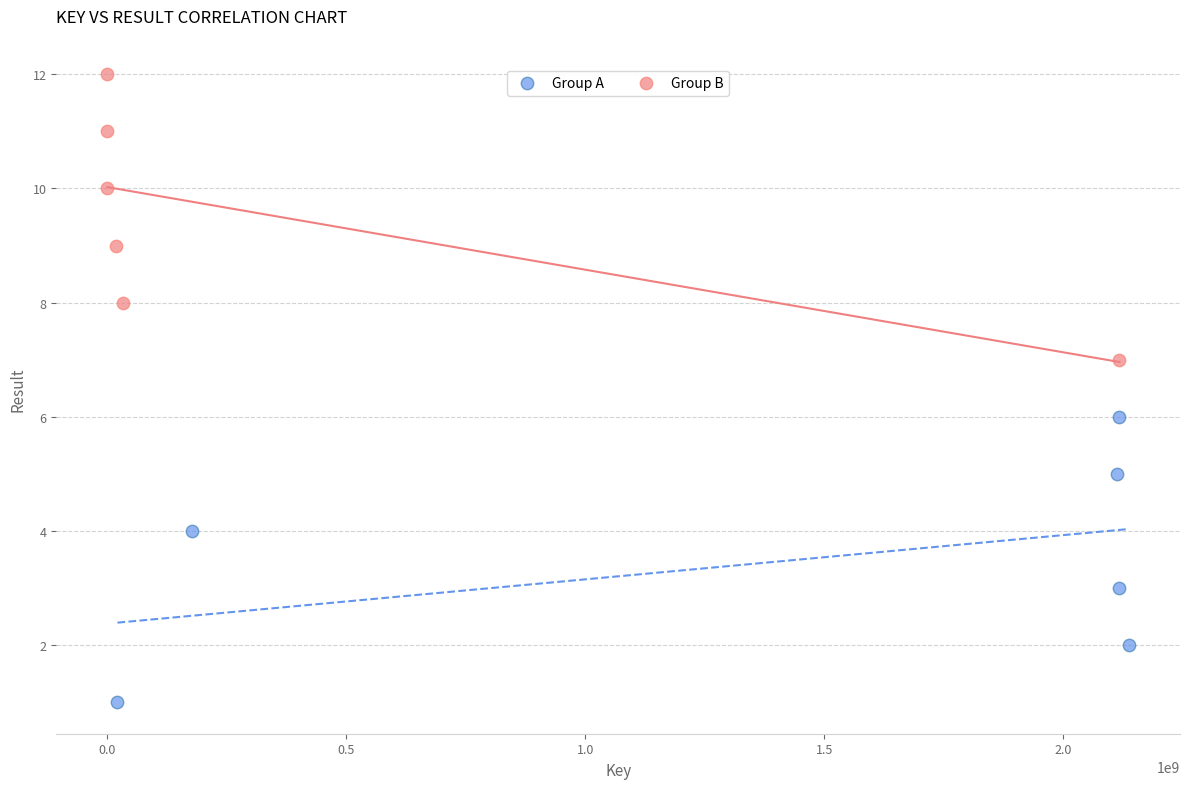

What are all the series names shown in the legend?

Group A, Group B